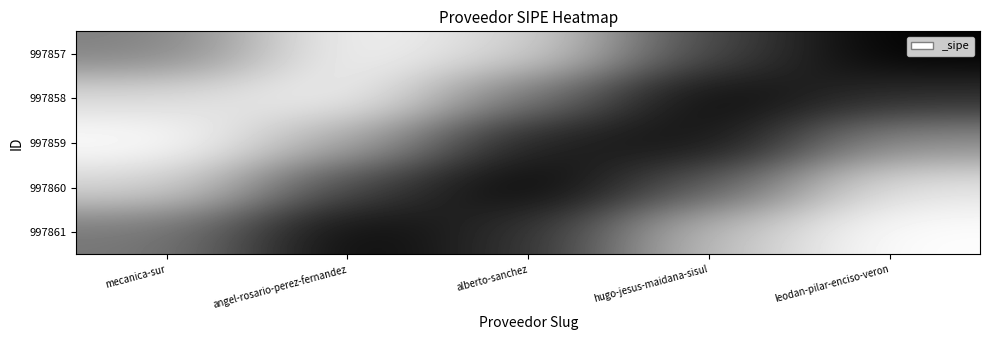

At which category is the sum across all series the highest?

mecanica-sur